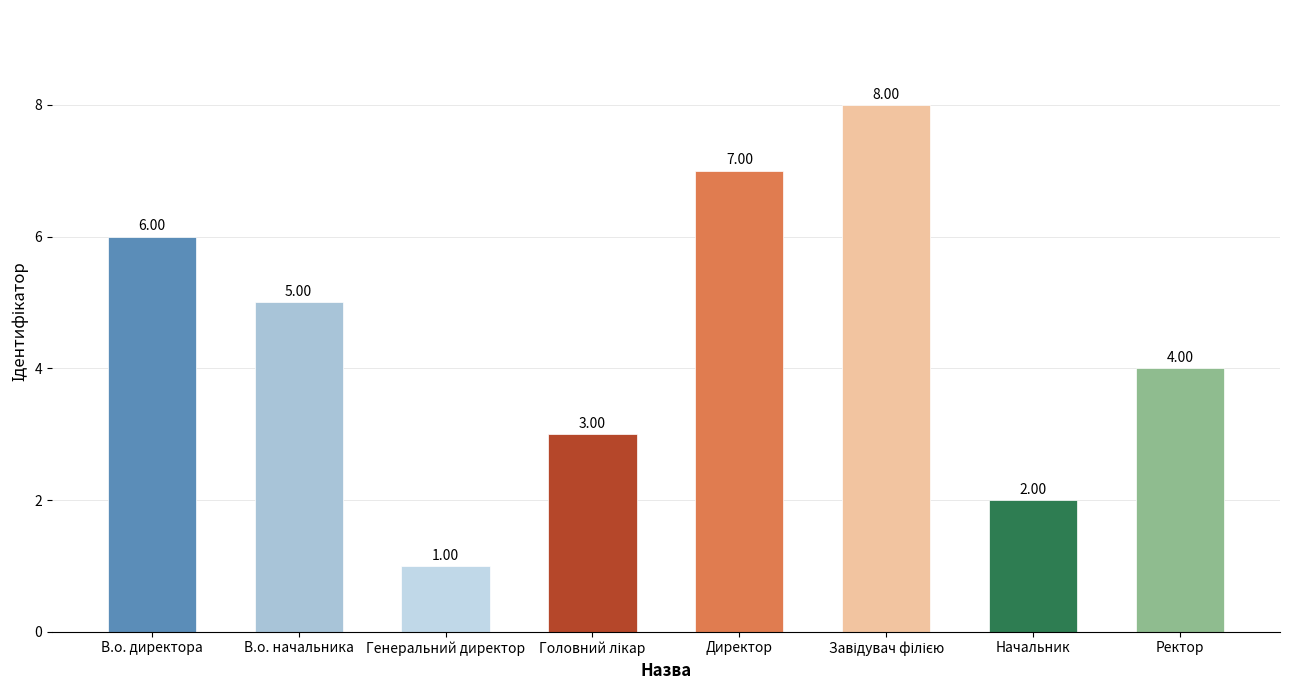

Where is the data nearest to the value 4?

Ректор